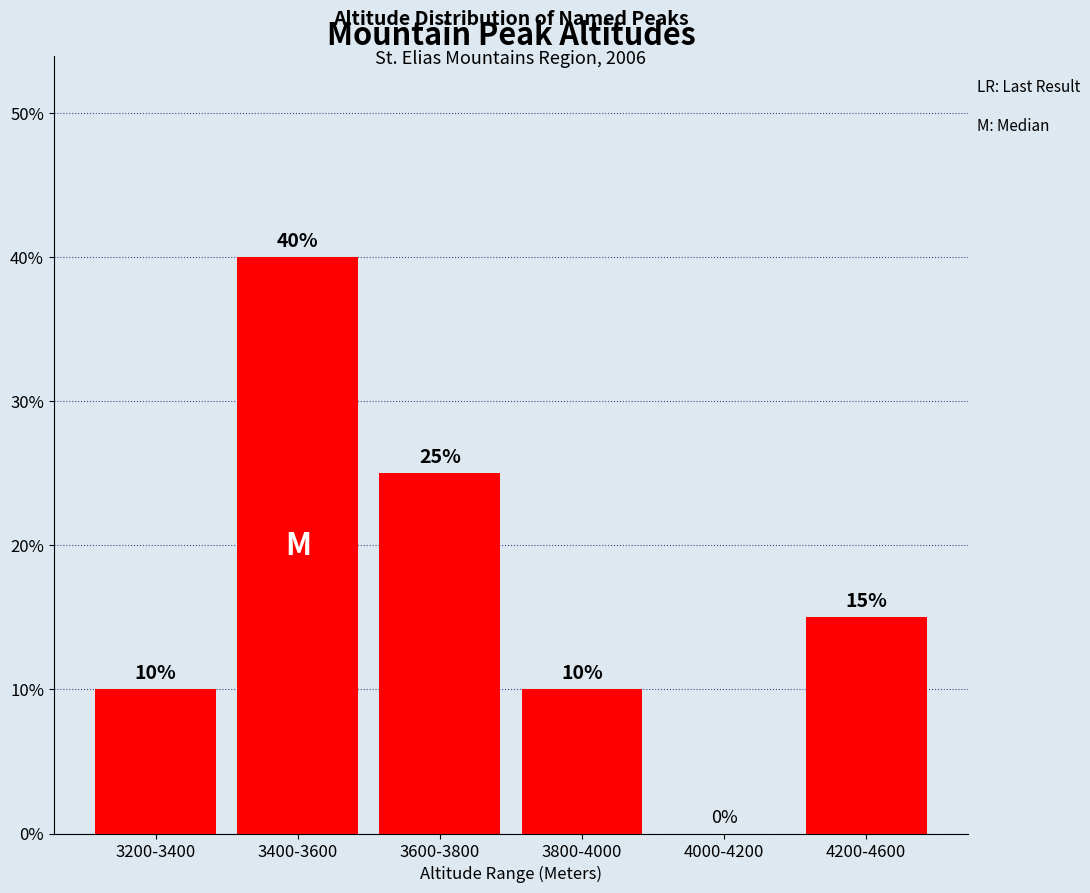

What is the greatest value displayed?

40